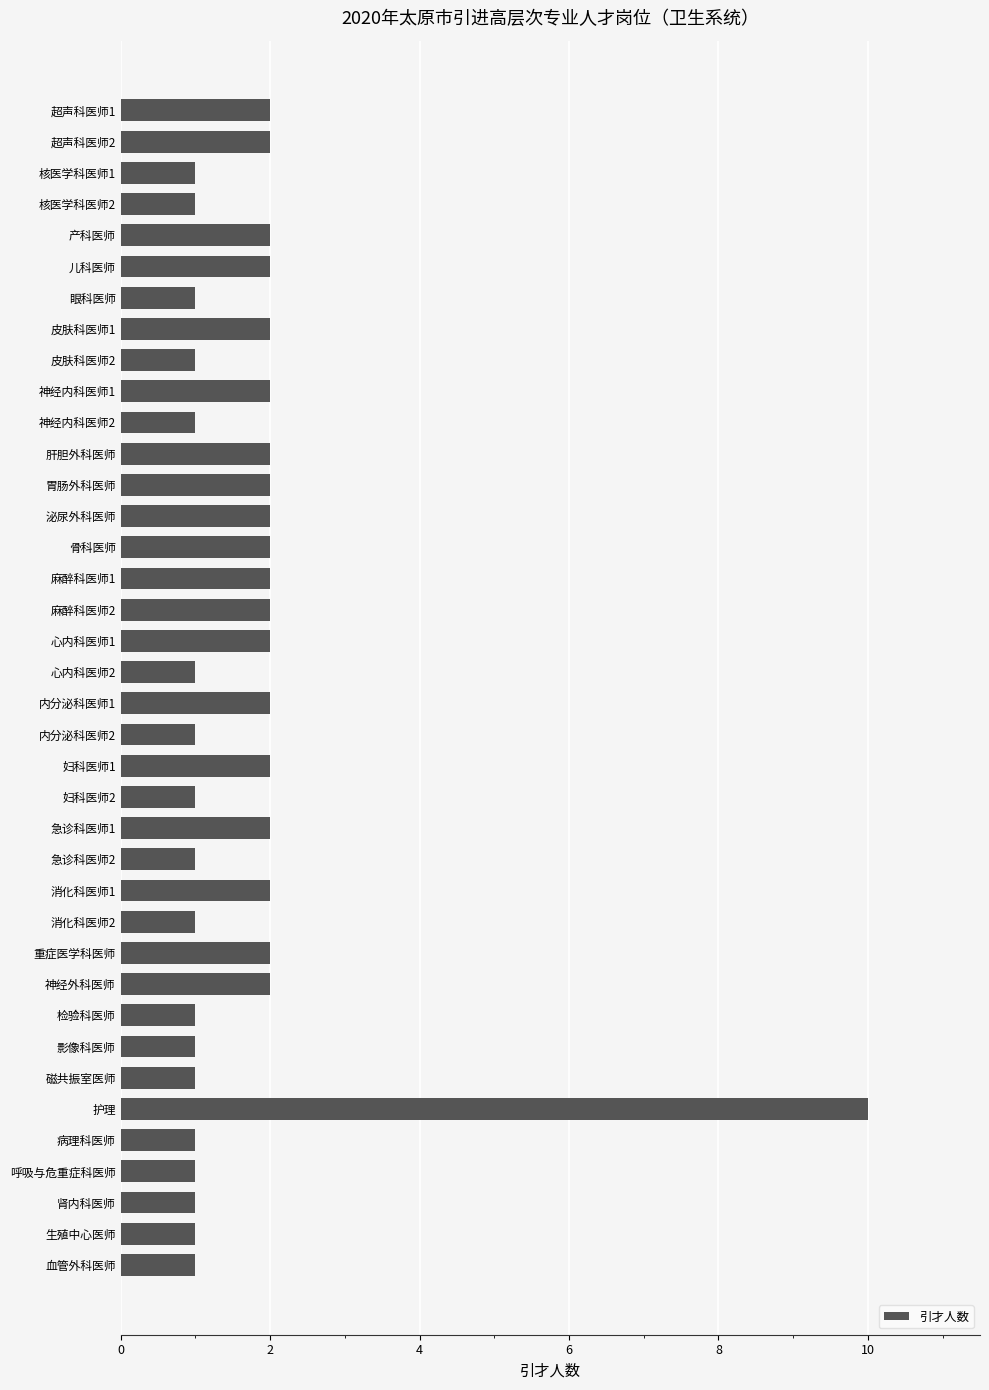

What is the ratio of the value at 内分泌科医师2 to the value at 骨科医师?

0.5